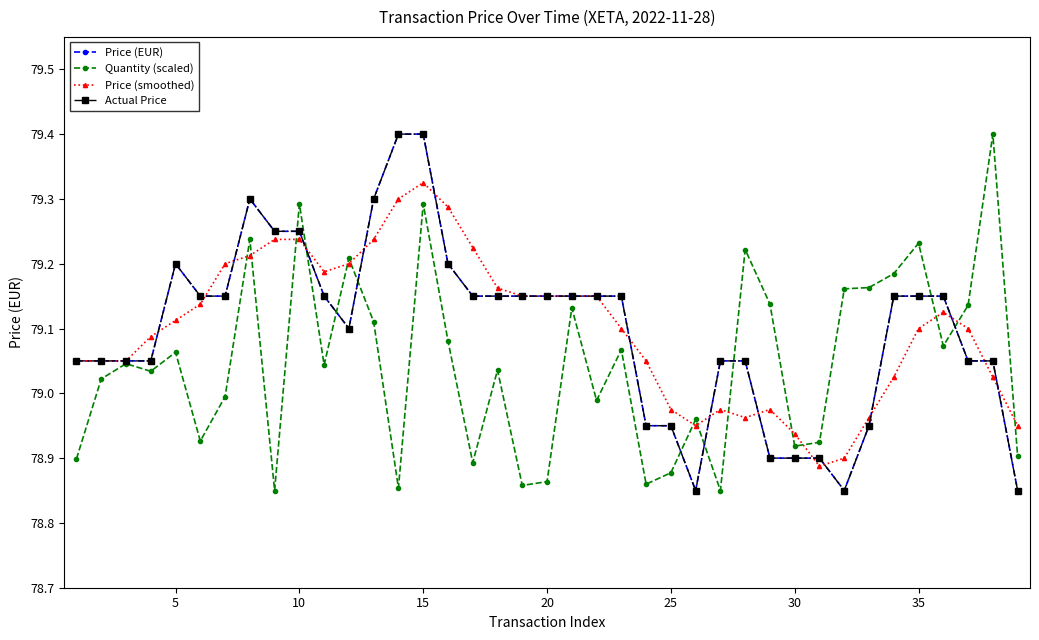

Is this an area chart (filled region under the line)?

No